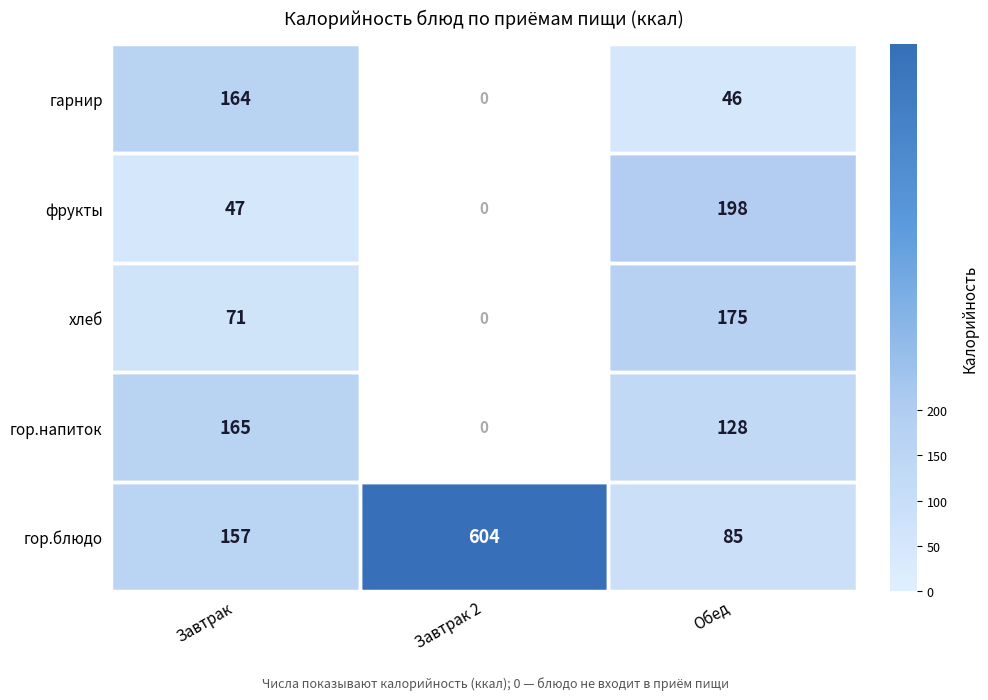

What is the difference between the highest and lowest values at Завтрак?

118